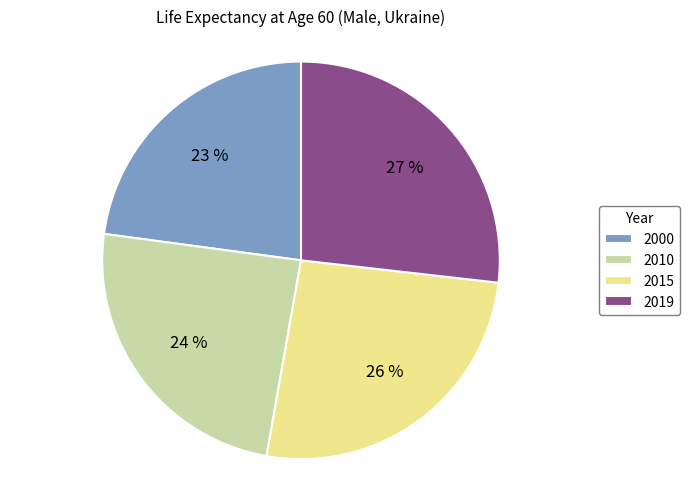

Does 2010 represent more than half of the total?

No